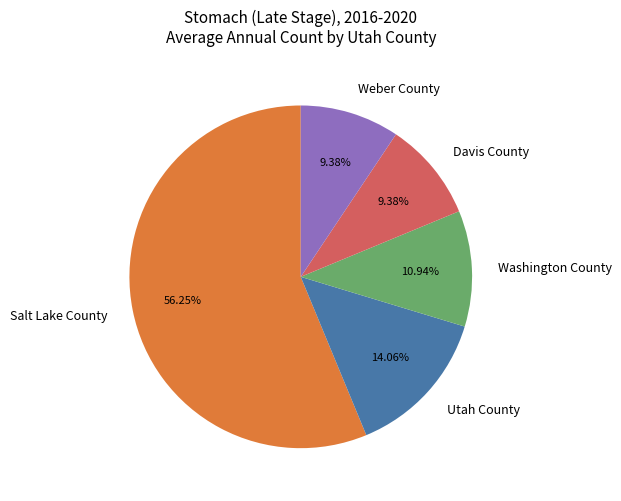

What is the ratio of the value at Davis County to the value at Utah County?

0.7